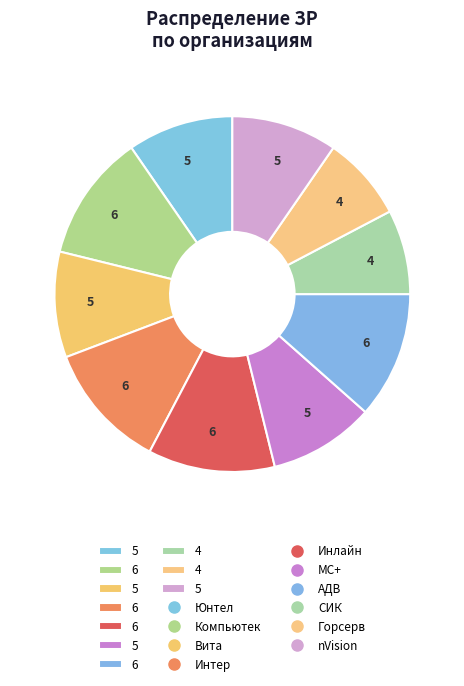

How many segments does this pie chart have?

10